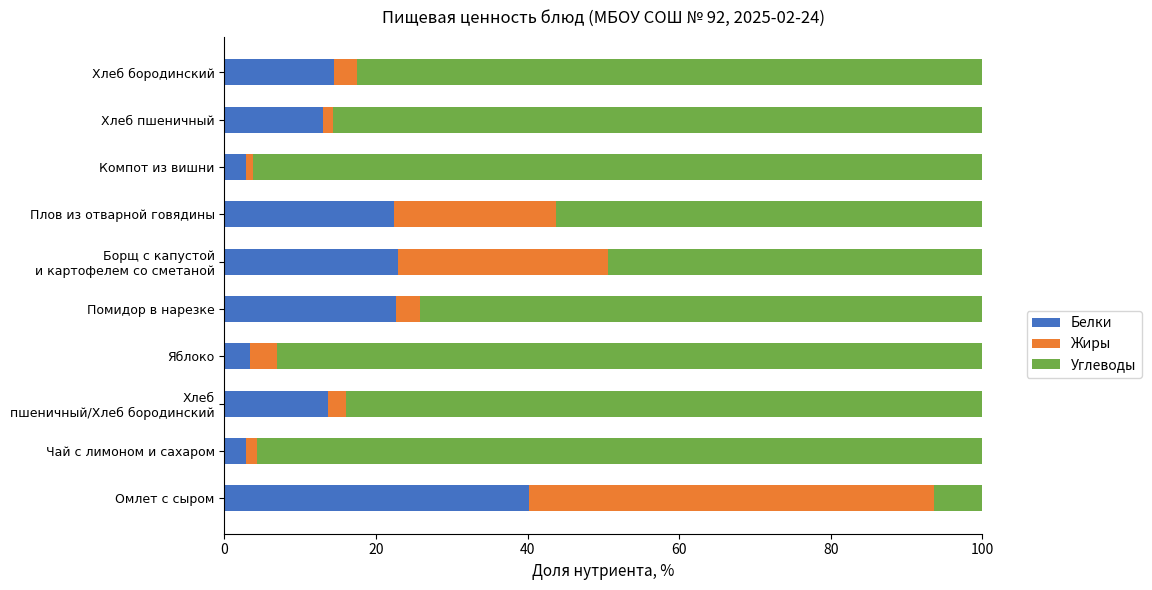

What is the average value of the Белки series?

15.8